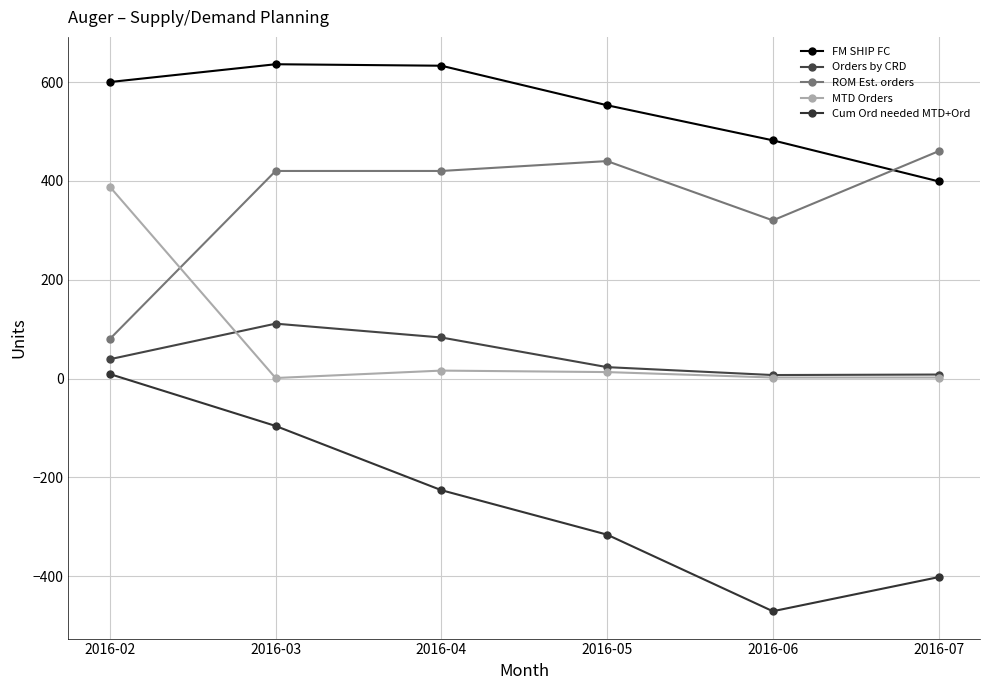

In ROM Est. orders, how many points are lower than both neighbors (excluding endpoints)?

1